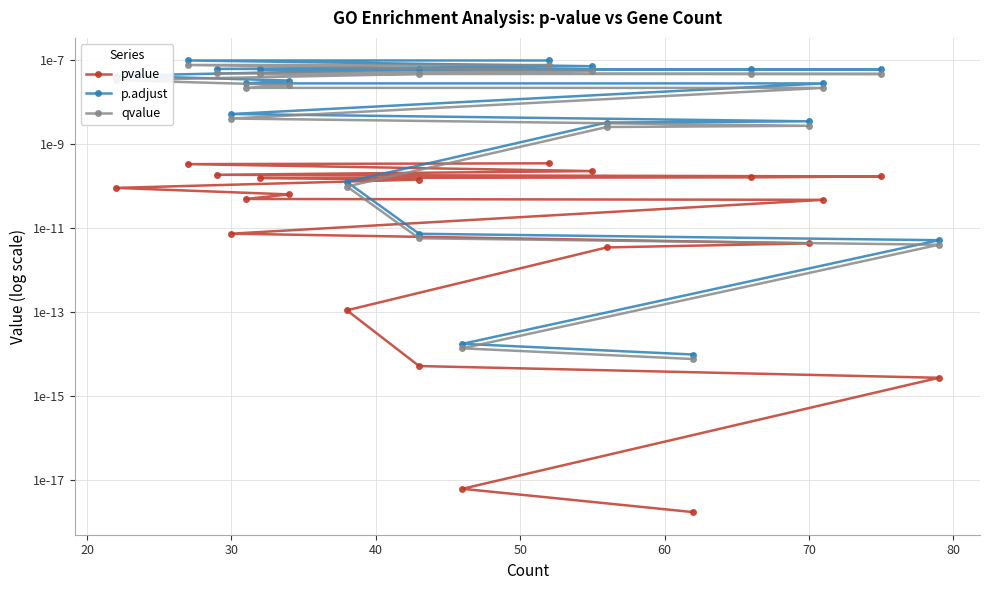

True or false: pvalue and qvalue intersect in this chart.

False